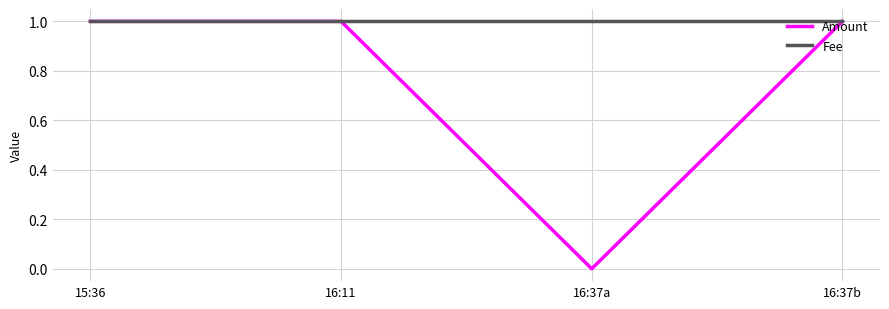

How many lines are shown in the chart?

2